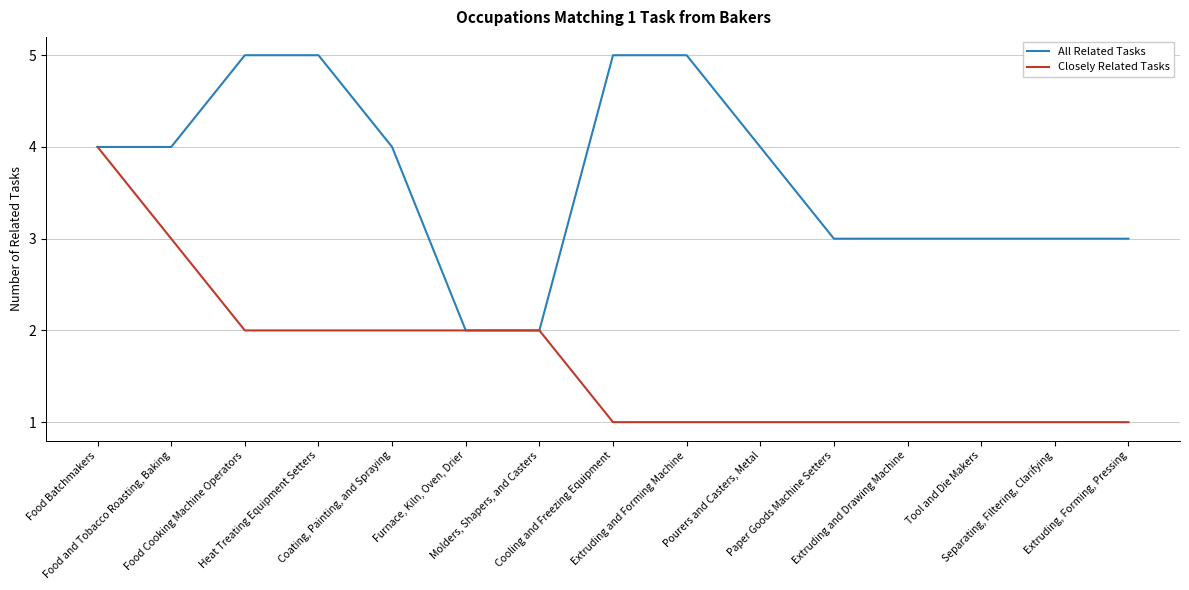

List the series in order of their overall mean, lowest first.

Closely Related Tasks, All Related Tasks